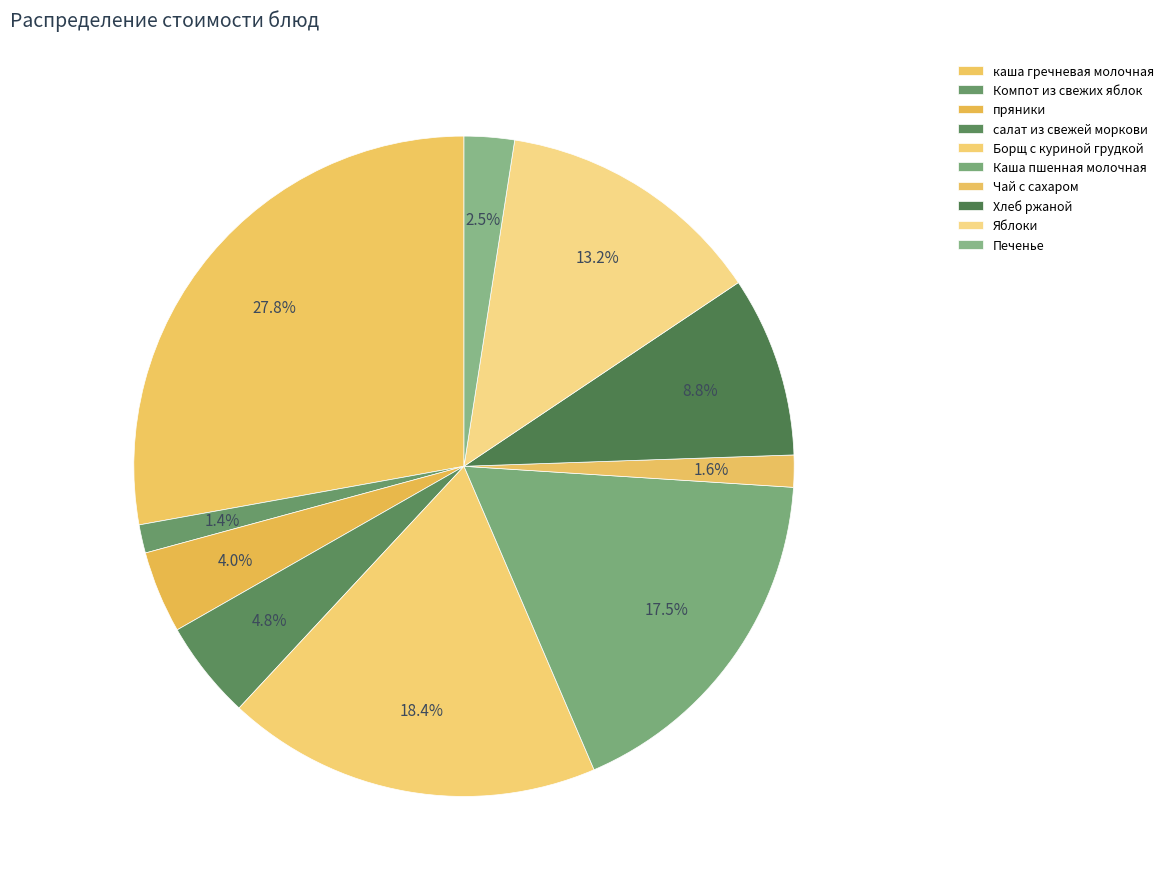

How many segments does this pie chart have?

10